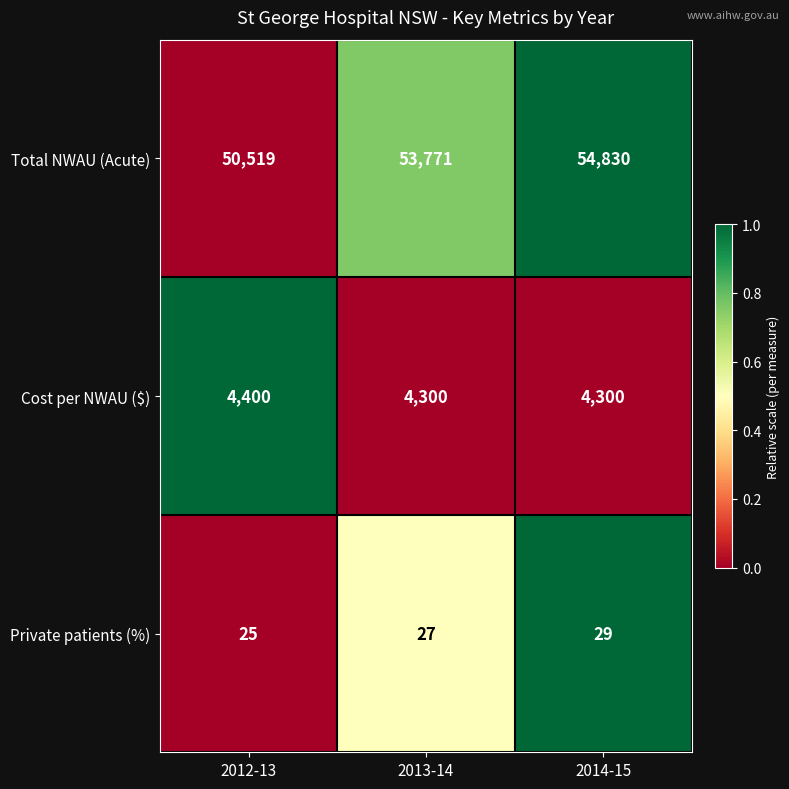

Which series has the largest total across all categories?

Total NWAU (Acute)